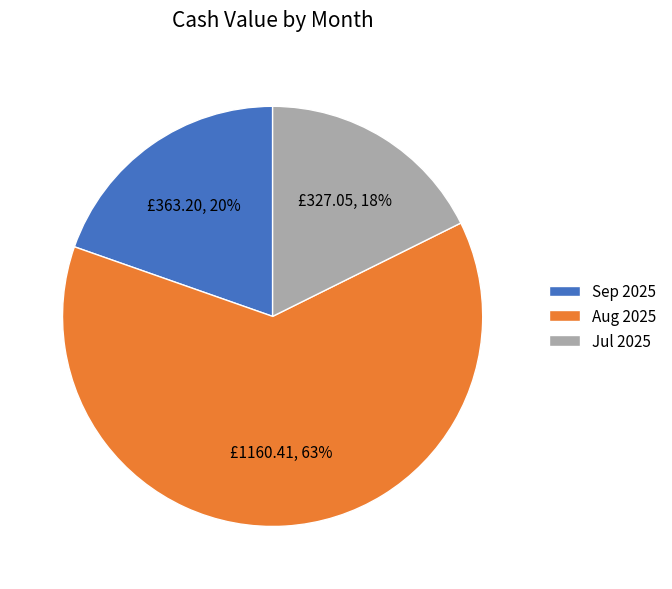

Approximately how many times larger is the value at Jul 2025 compared to Sep 2025?

0.9